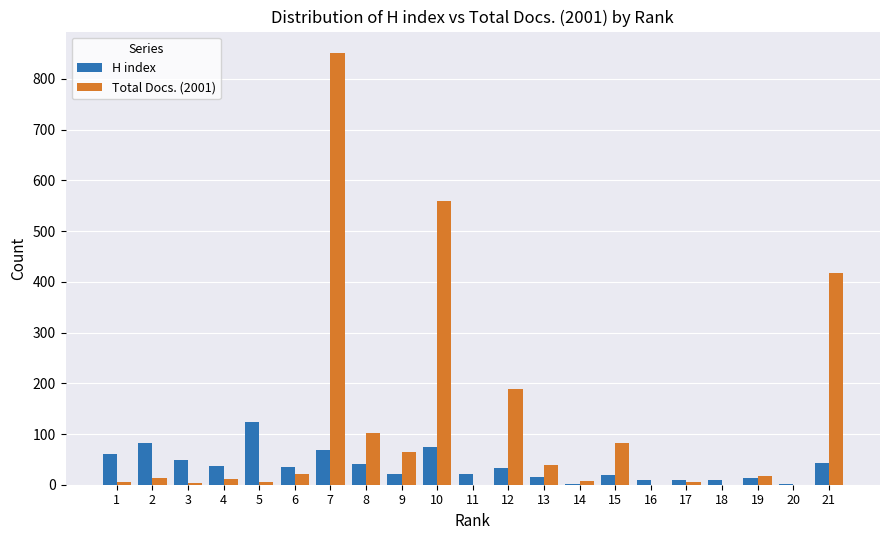

At which category is the sum across all series the highest?

7